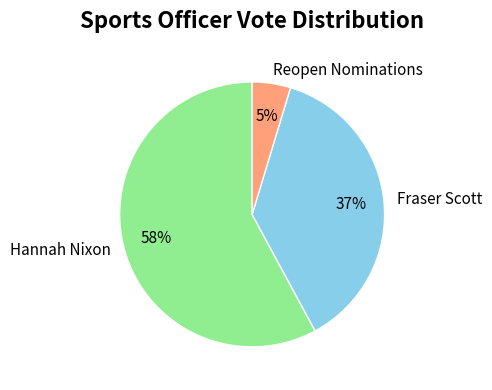

What is the largest slice in the pie chart?

Hannah Nixon